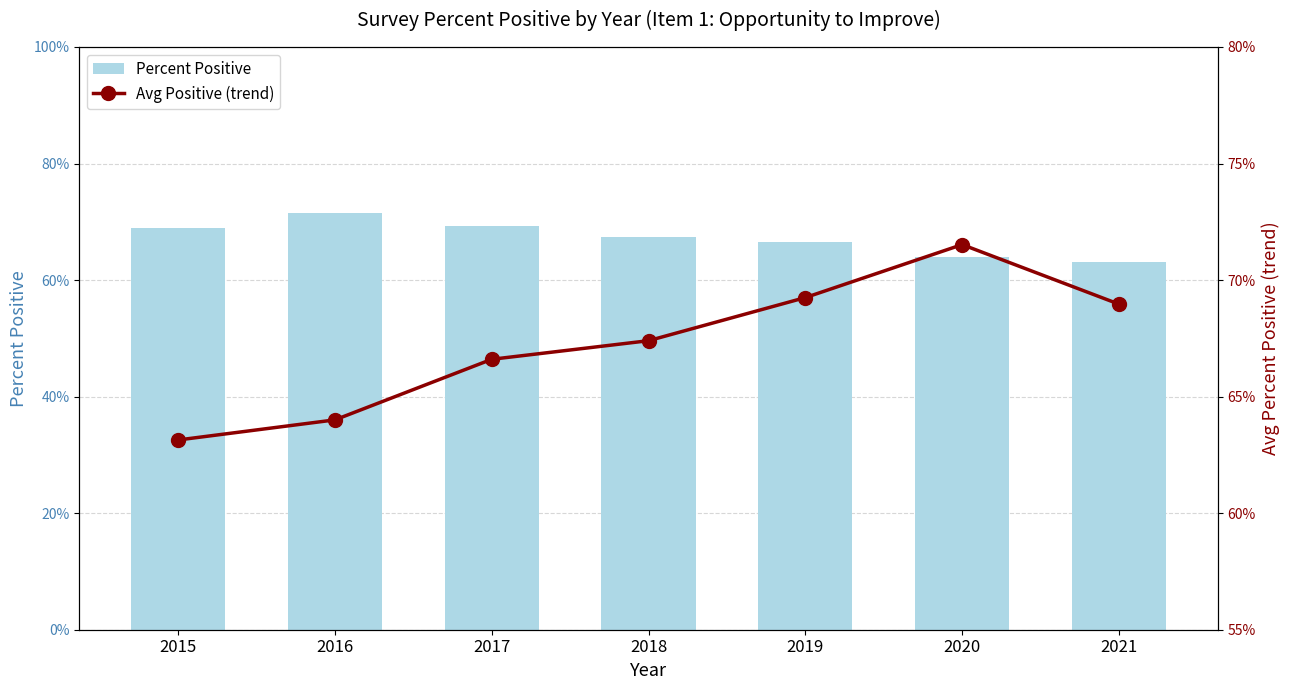

At which category is the sum across all series the highest?

2017